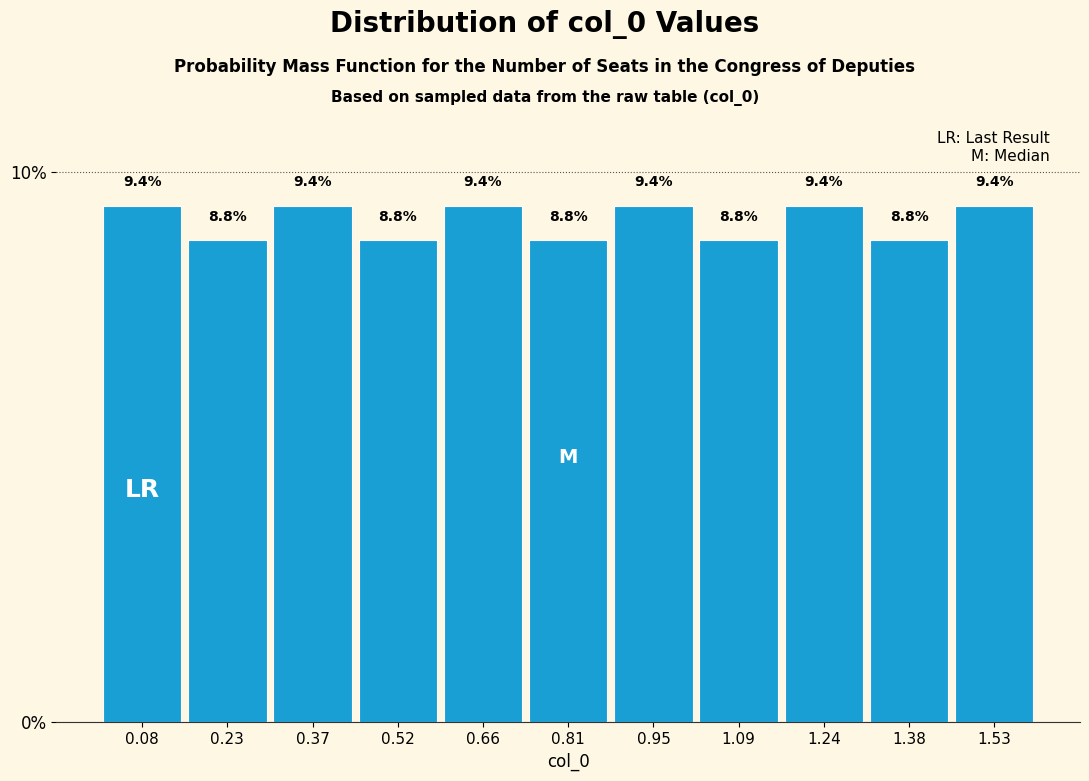

Reading left to right, transcribe this chart: for each bar, give the range it covers on the x-axis and its height. The bar edges are not printed on the chart, so give them approximately, as read against the axis.

0.02 to 0.16: 9.4
0.16 to 0.30: 8.8
0.30 to 0.44: 9.4
0.44 to 0.58: 8.8
0.58 to 0.74: 9.4
0.74 to 0.88: 8.8
0.88 to 1.02: 9.4
1.02 to 1.16: 8.8
1.16 to 1.32: 9.4
1.32 to 1.46: 8.8
1.46 to 1.60: 9.4